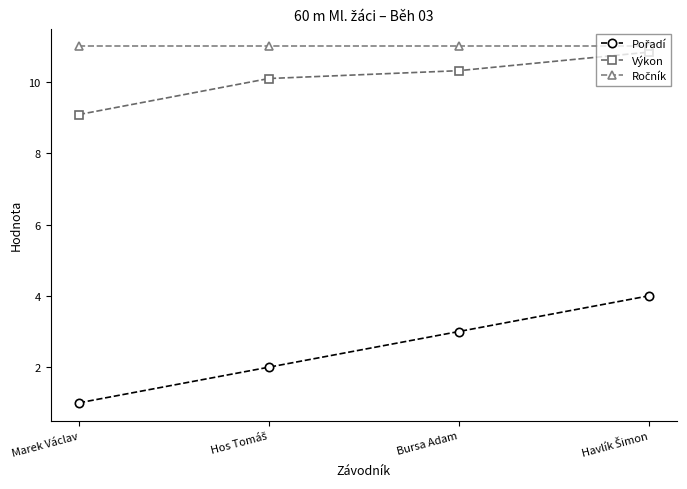

What is the average value of the Výkon series?

10.1